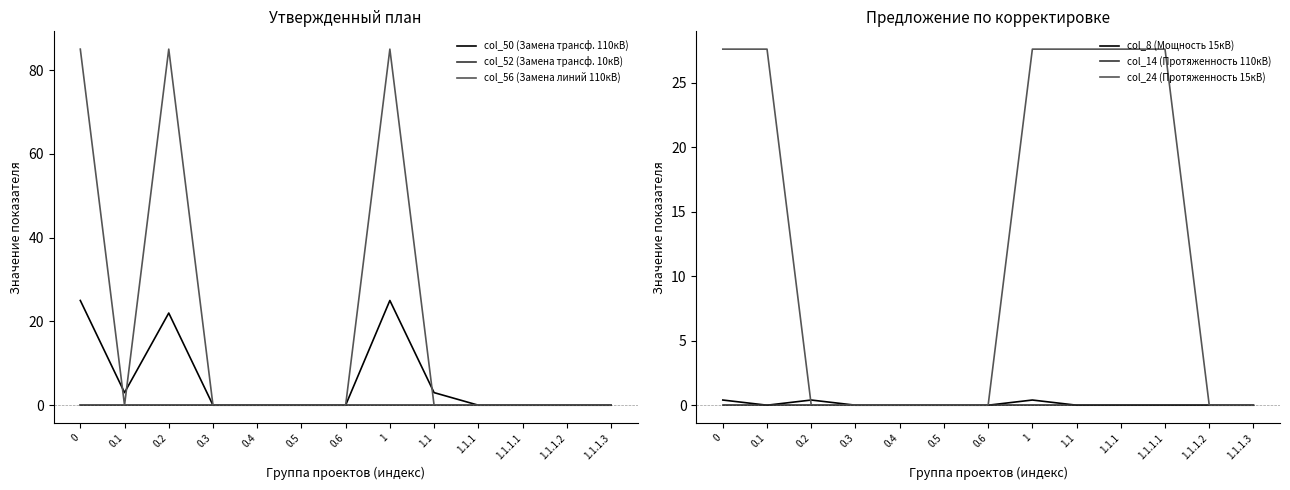

True or false: col_24 (Протяженность 15кВ) and col_14 (Протяженность 110кВ) cross at least once.

False